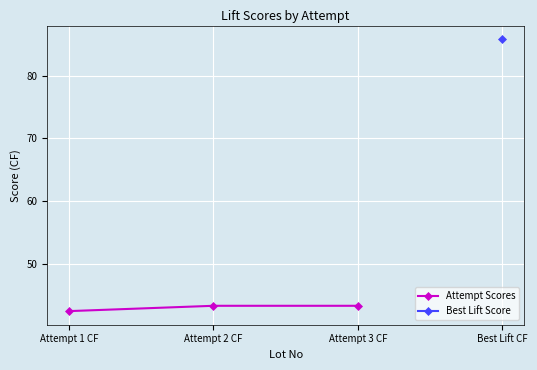

Does the chart display data point markers on the line(s)?

Yes